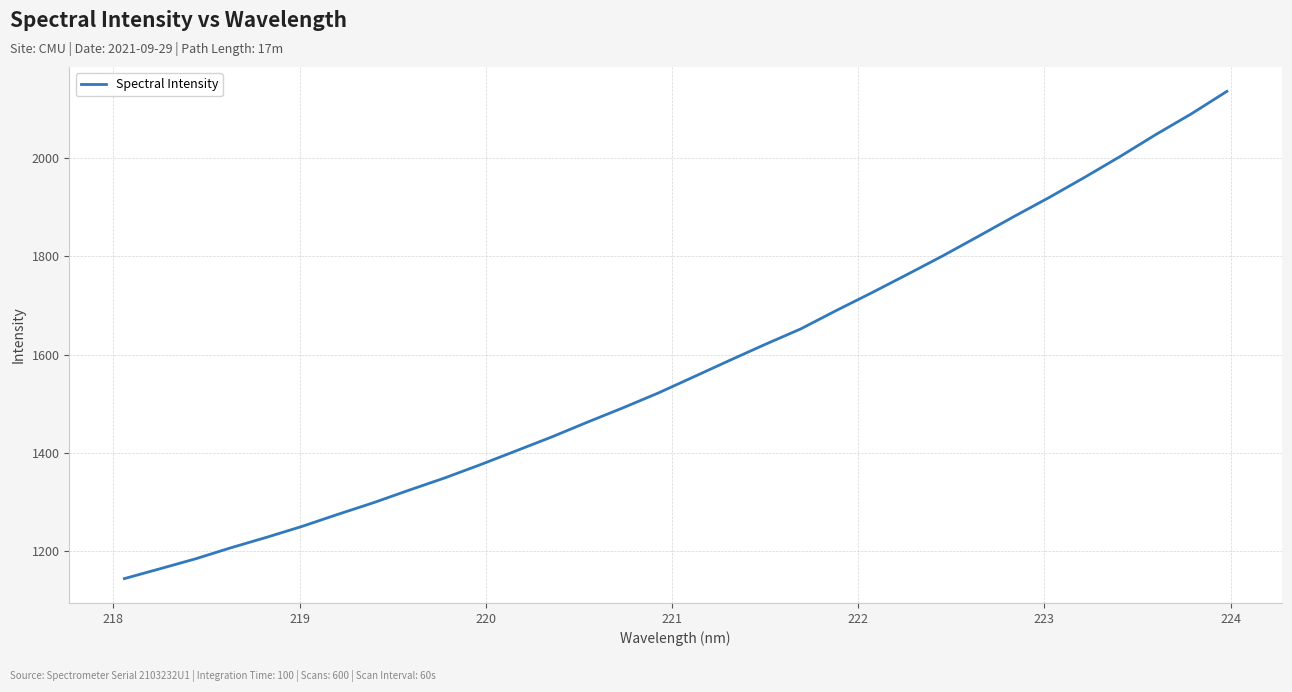

What is the minimum value shown in the chart?

1144.4